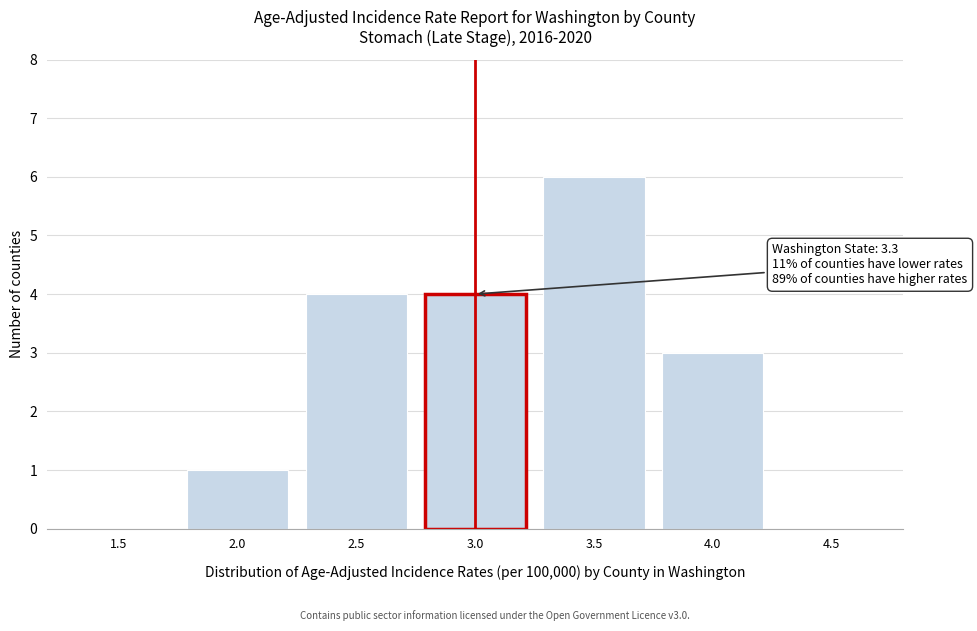

Between 4.0 and 2.5, which is larger?

2.5